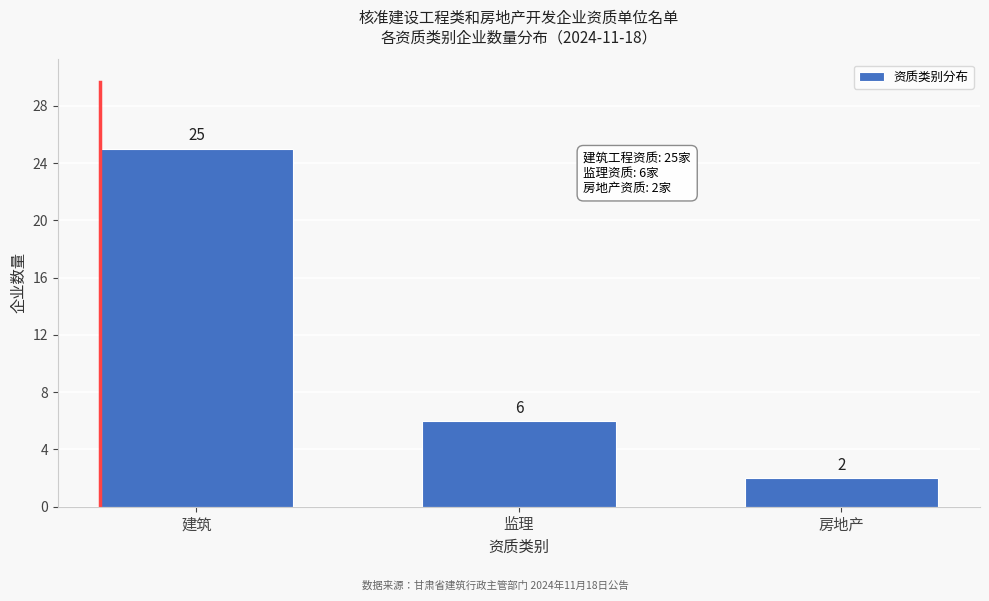

Reading left to right, extract all data points from this chart.

建筑=25	监理=6	房地产=2